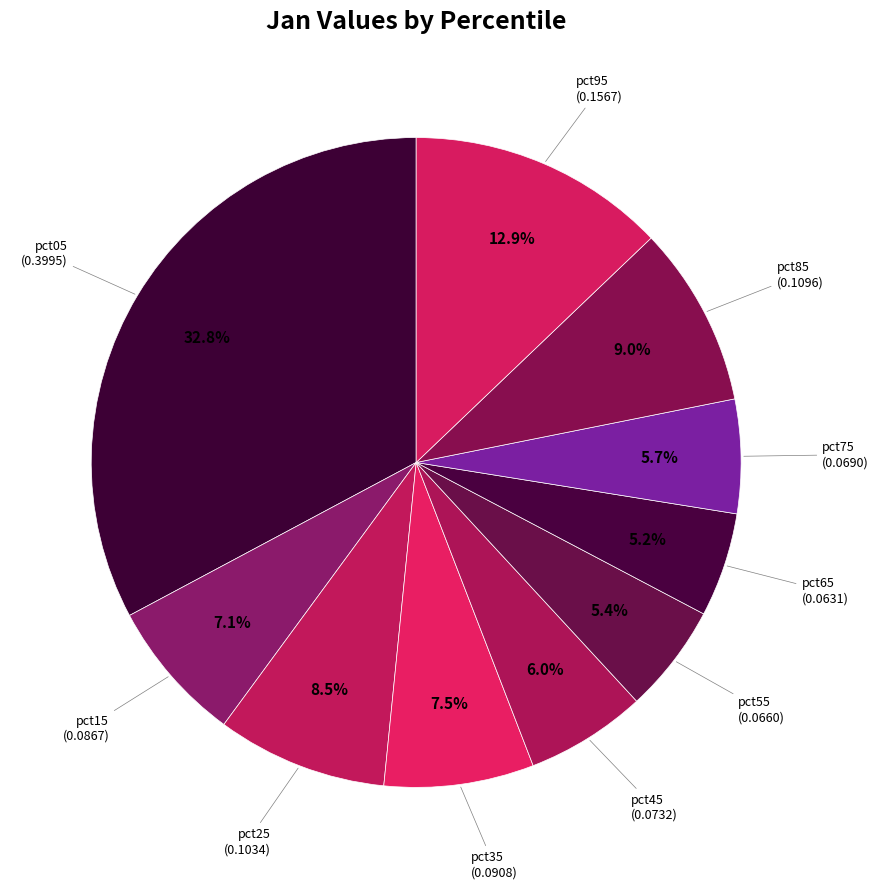

How many segments does this pie chart have?

10